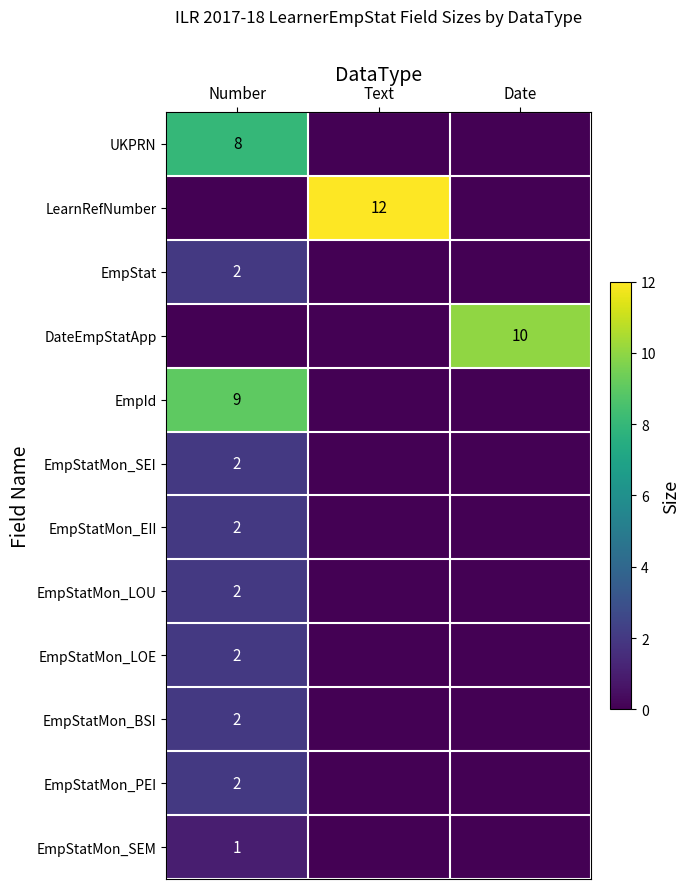

Is it true that EmpStatMon_LOU equals 2 at Number?

True